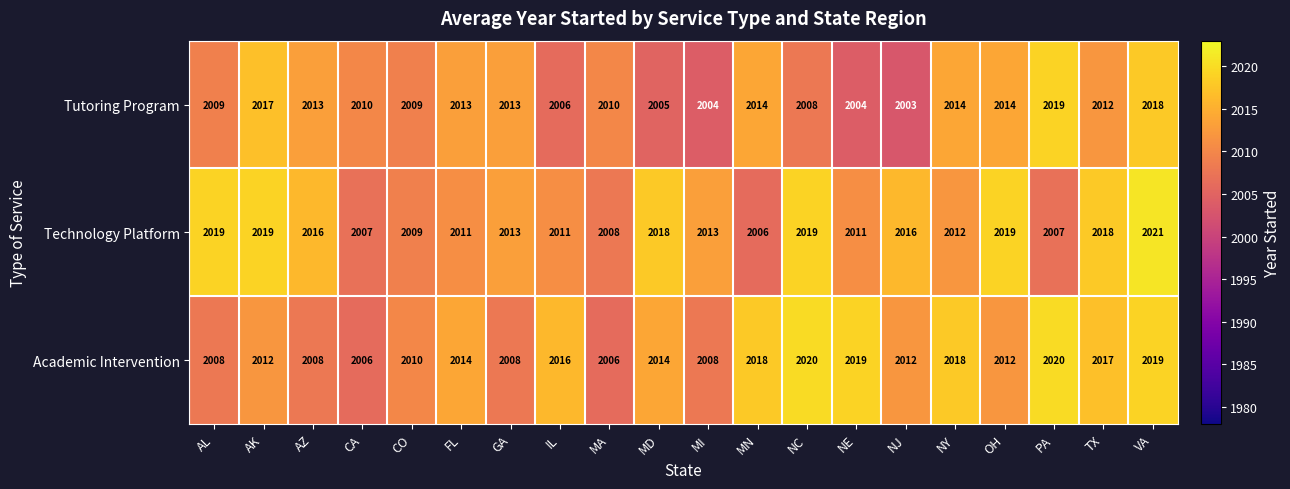

True or false: Tutoring Program has a value of 2019 at PA.

True